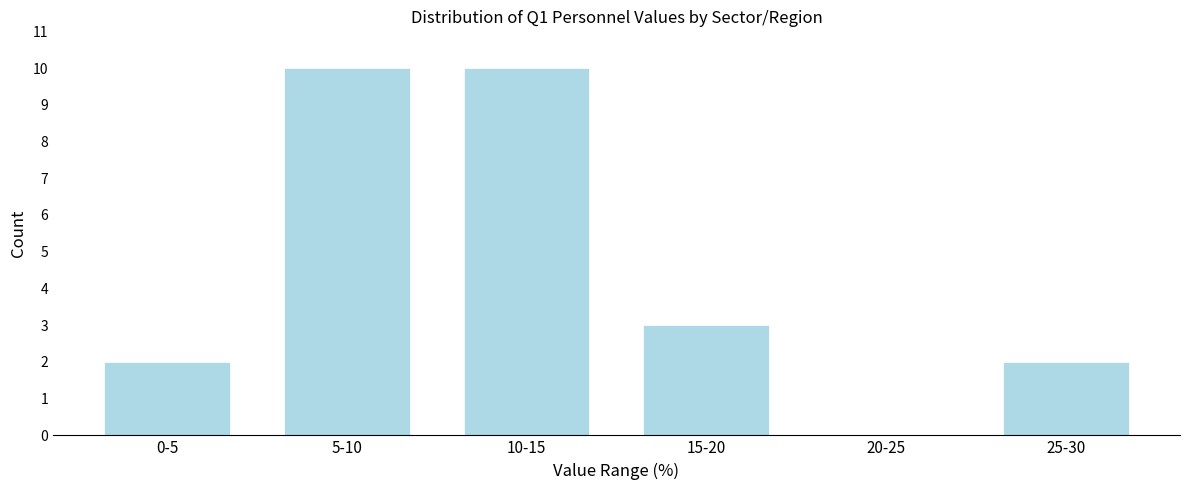

Reading left to right, transcribe all the data shown in this chart.

0-5=2	5-10=10	10-15=10	15-20=3	20-25=0	25-30=2